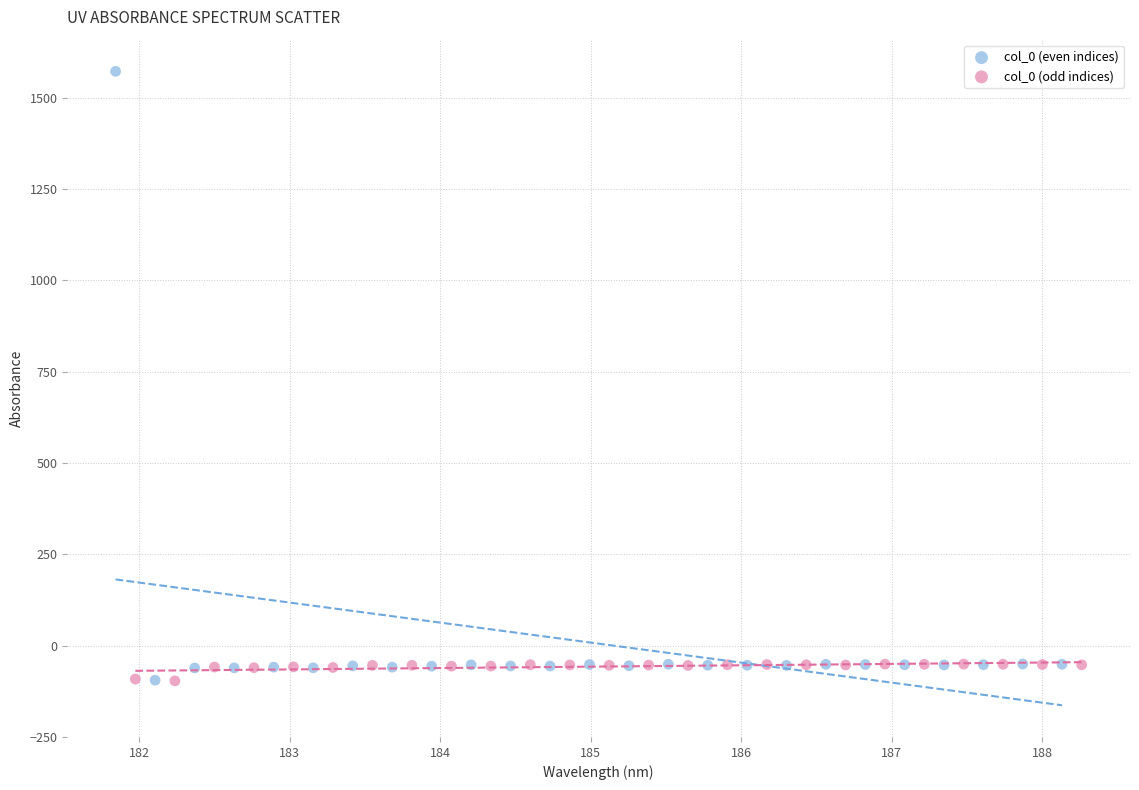

What are all the series names shown in the legend?

col_0 (even indices), col_0 (odd indices)